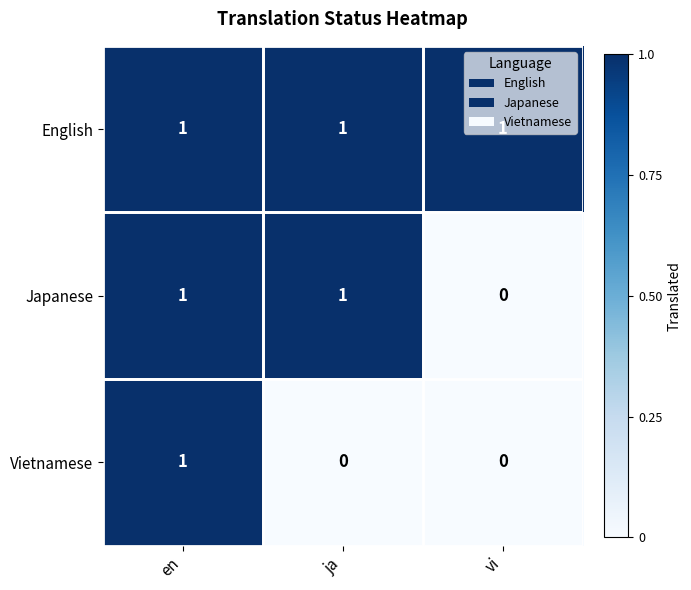

What is the spread (max minus min) of values at ja?

1